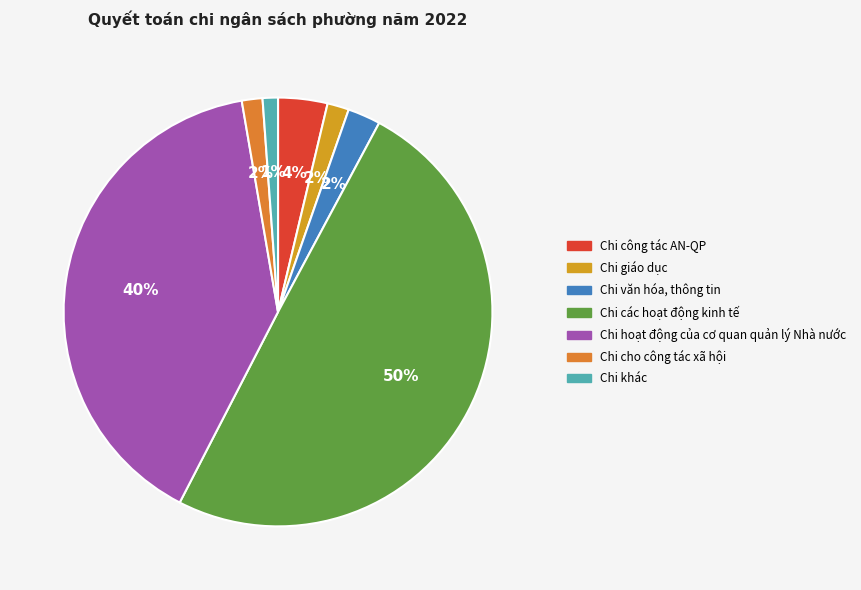

Which slice is the largest?

Chi các hoạt động kinh tế